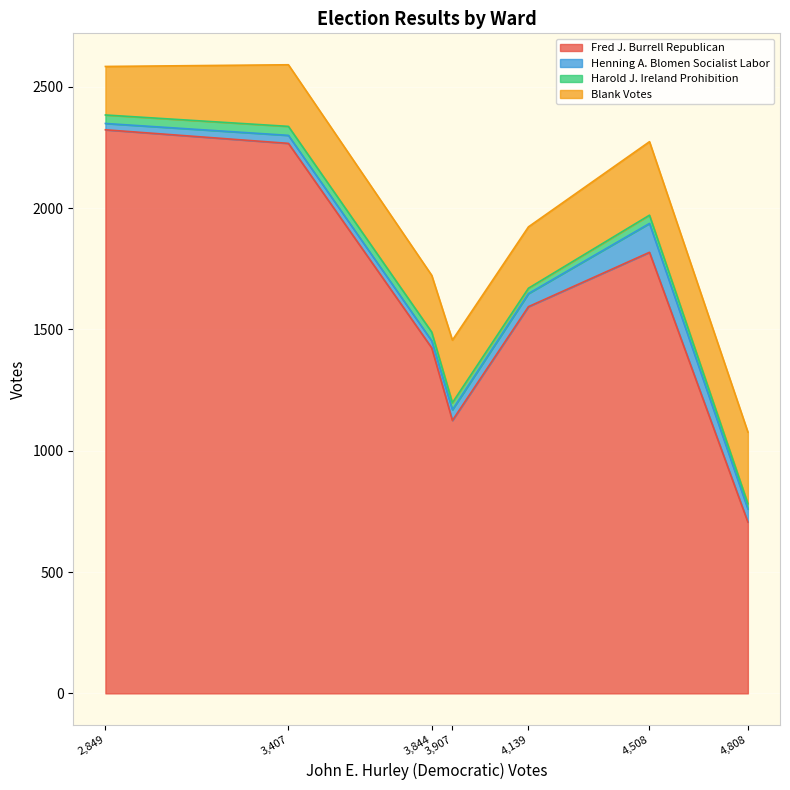

Where is Fred J. Burrell Republican nearest to the value 1514?

4,139